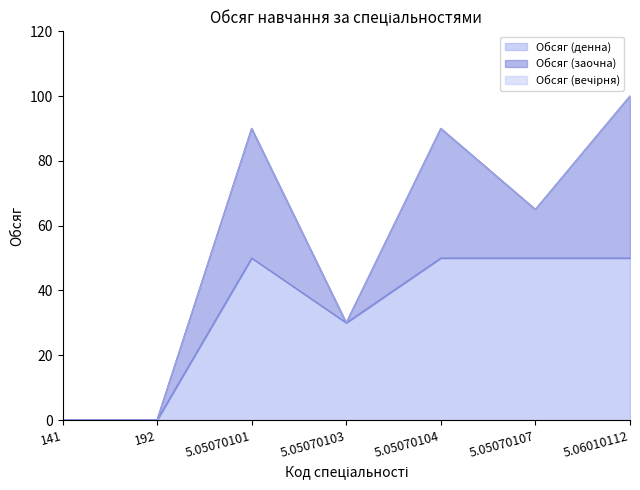

What is the value of the Обсяг (денна) point at the 7th from the left?

50